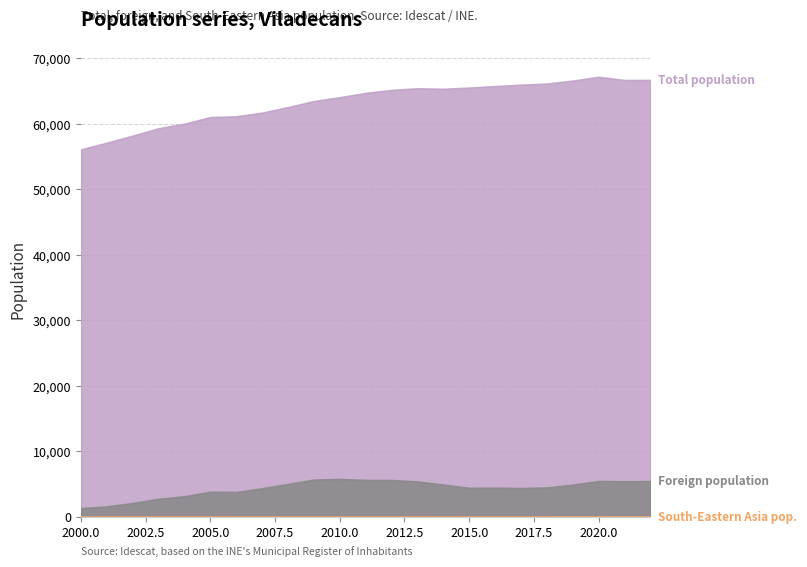

At 2017, list the series in order from smallest to largest.

South-Eastern Asia pop., Foreign population, Total population